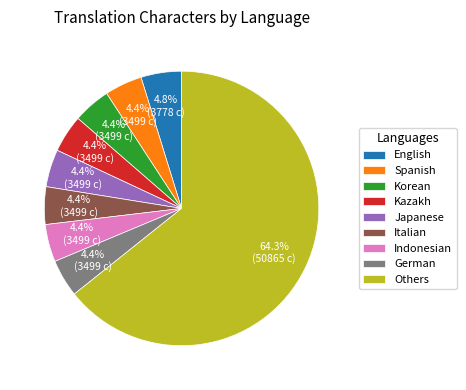

Combined, what portion of the pie is German and Spanish?

8.8%